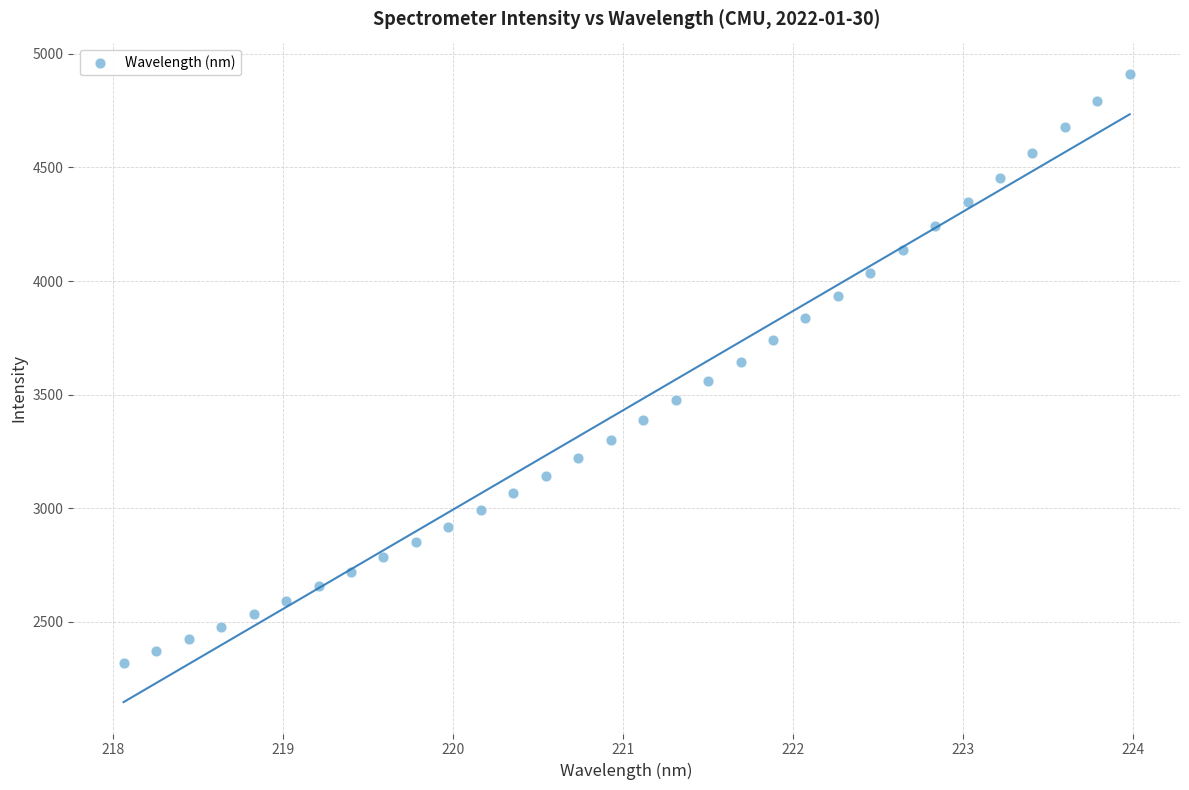

What is the range of Y values (max minus min)?

2592.6